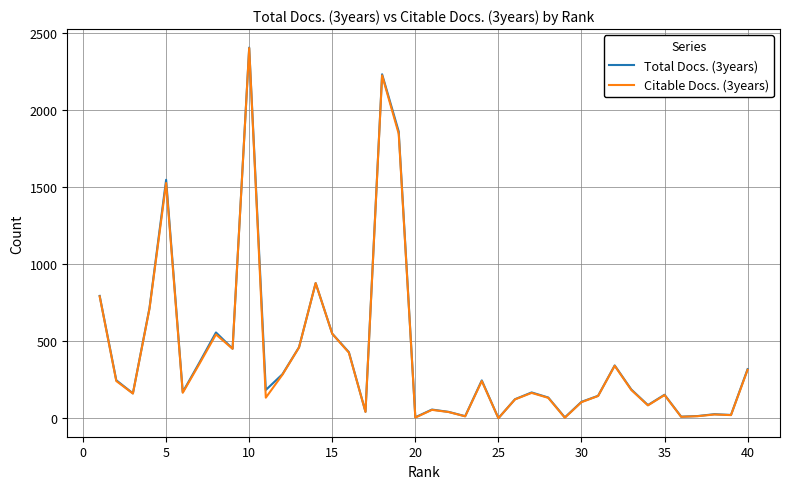

How many series are shown in this chart?

2